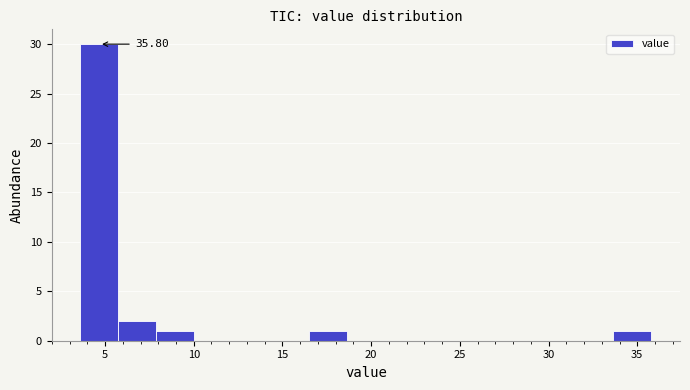

Which range on the x-axis has the tallest bar?

3.5 to 5.5